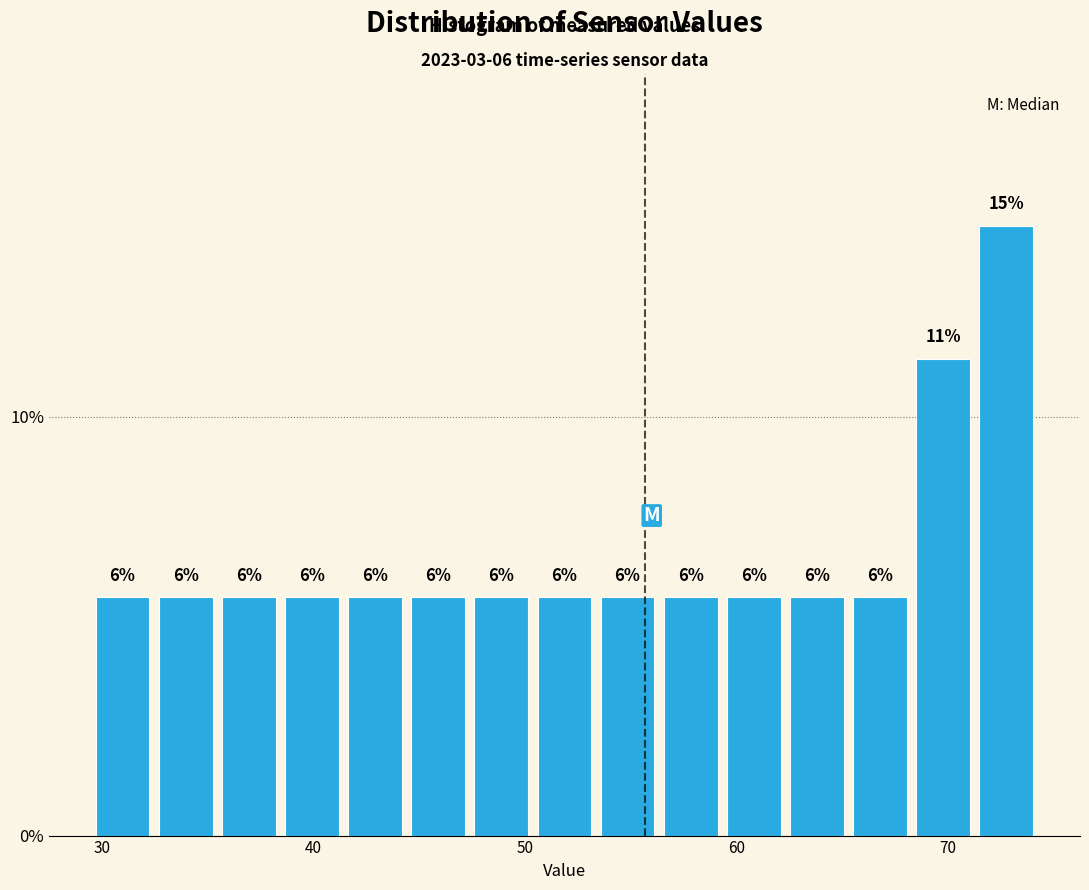

Read against the x-axis, roughly where is the centre of the tallest bar?

73